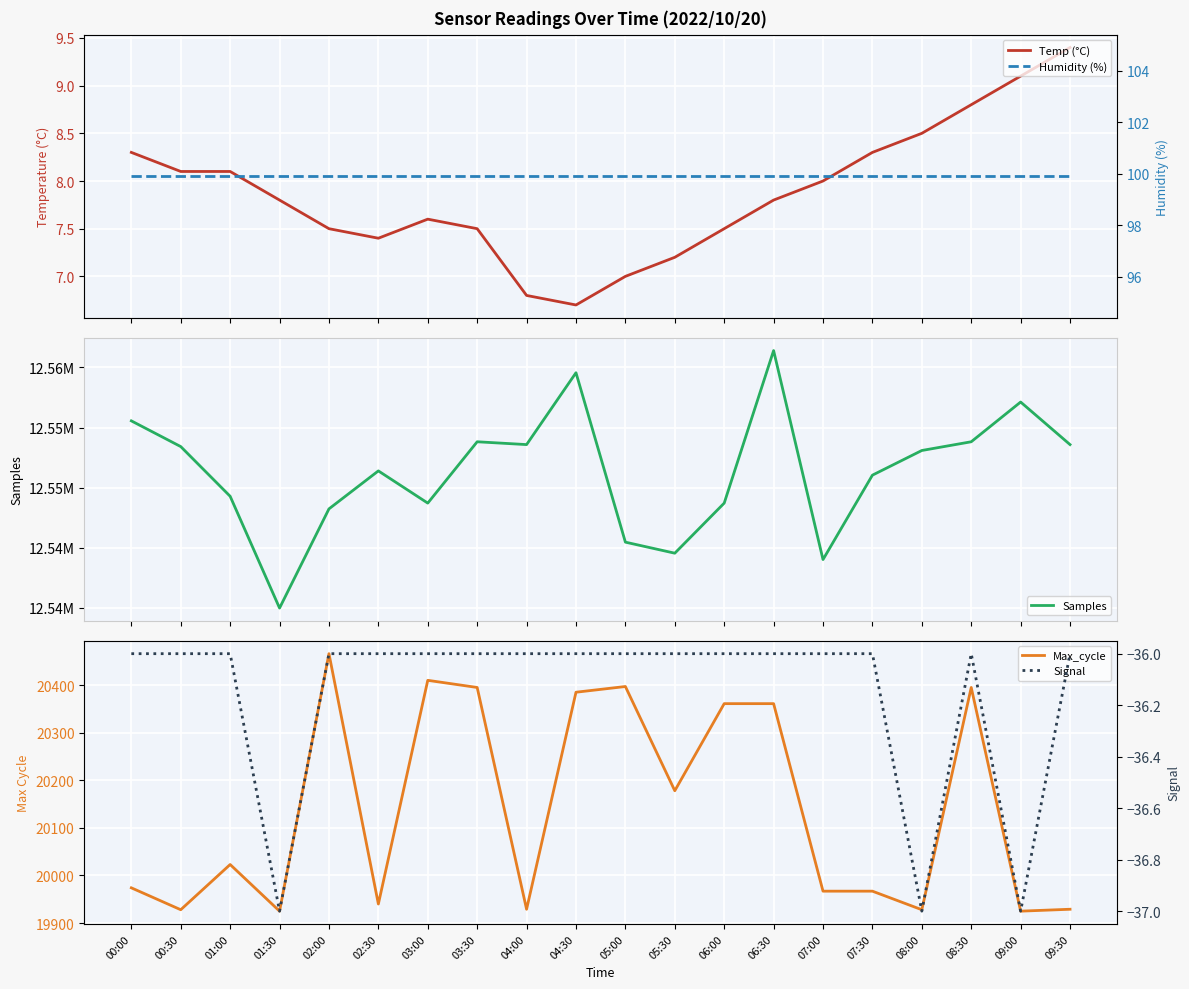

Reading left to right, extract all data points from this chart.

Temp (°C): 00:00=8.3	00:30=8.1	01:00=8.1	01:30=7.8	02:00=7.5	02:30=7.4	03:00=7.6	03:30=7.5	04:00=6.8	04:30=6.7	05:00=7.0	05:30=7.2	06:00=7.5	06:30=7.8	07:00=8.0	07:30=8.3	08:00=8.5	08:30=8.8	09:00=9.1	09:30=9.4
Samples: 00:00=12555557.0	00:30=12553416.0	01:00=12549280.0	01:30=12539976.0	02:00=12548231.0	02:30=12551393.0	03:00=12548711.0	03:30=12553817.0	04:00=12553582.0	04:30=12559563.0	05:00=12545462.0	05:30=12544543.0	06:00=12548711.0	06:30=12561406.0	07:00=12544013.0	07:30=12551038.0	08:00=12553091.0	08:30=12553817.0	09:00=12557124.0	09:30=12553582.0
Max_cycle: 00:00=19974.0	00:30=19928.0	01:00=20023.0	01:30=19925.0	02:00=20466.0	02:30=19940.0	03:00=20410.0	03:30=20395.0	04:00=19929.0	04:30=20385.0	05:00=20397.0	05:30=20178.0	06:00=20361.0	06:30=20361.0	07:00=19967.0	07:30=19967.0	08:00=19928.0	08:30=20395.0	09:00=19925.0	09:30=19929.0
Humidity (%): 00:00=99.9	00:30=99.9	01:00=99.9	01:30=99.9	02:00=99.9	02:30=99.9	03:00=99.9	03:30=99.9	04:00=99.9	04:30=99.9	05:00=99.9	05:30=99.9	06:00=99.9	06:30=99.9	07:00=99.9	07:30=99.9	08:00=99.9	08:30=99.9	09:00=99.9	09:30=99.9
Signal: 00:00=-36.0	00:30=-36.0	01:00=-36.0	01:30=-37.0	02:00=-36.0	02:30=-36.0	03:00=-36.0	03:30=-36.0	04:00=-36.0	04:30=-36.0	05:00=-36.0	05:30=-36.0	06:00=-36.0	06:30=-36.0	07:00=-36.0	07:30=-36.0	08:00=-37.0	08:30=-36.0	09:00=-37.0	09:30=-36.0